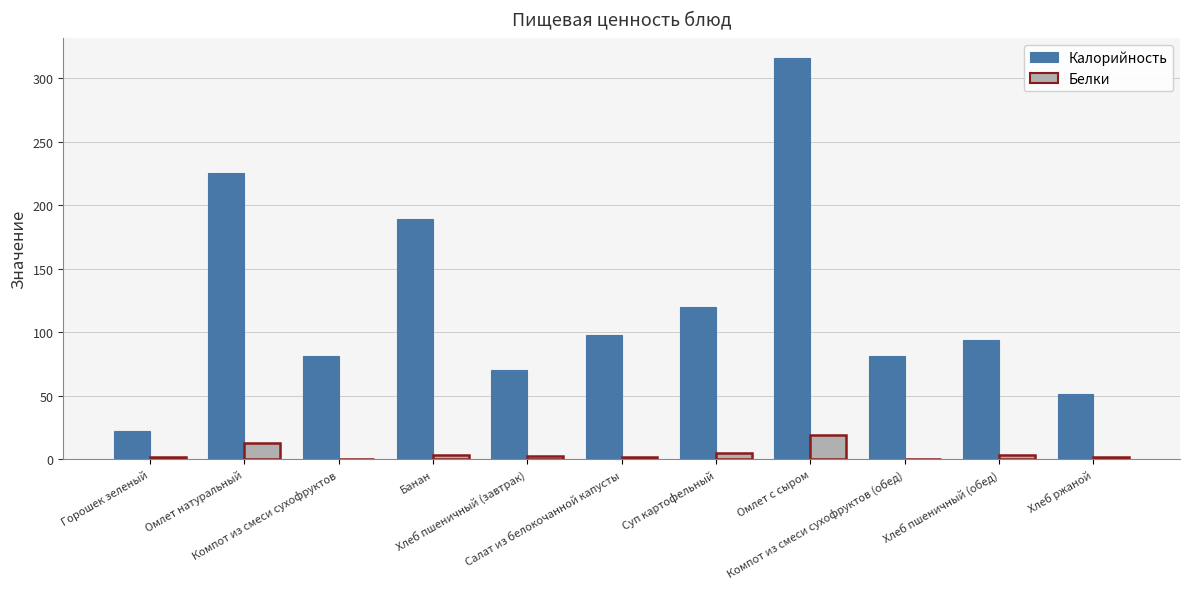

The value of Белки at Хлеб пшеничный (завтрак) is 2.3. True or false?

True